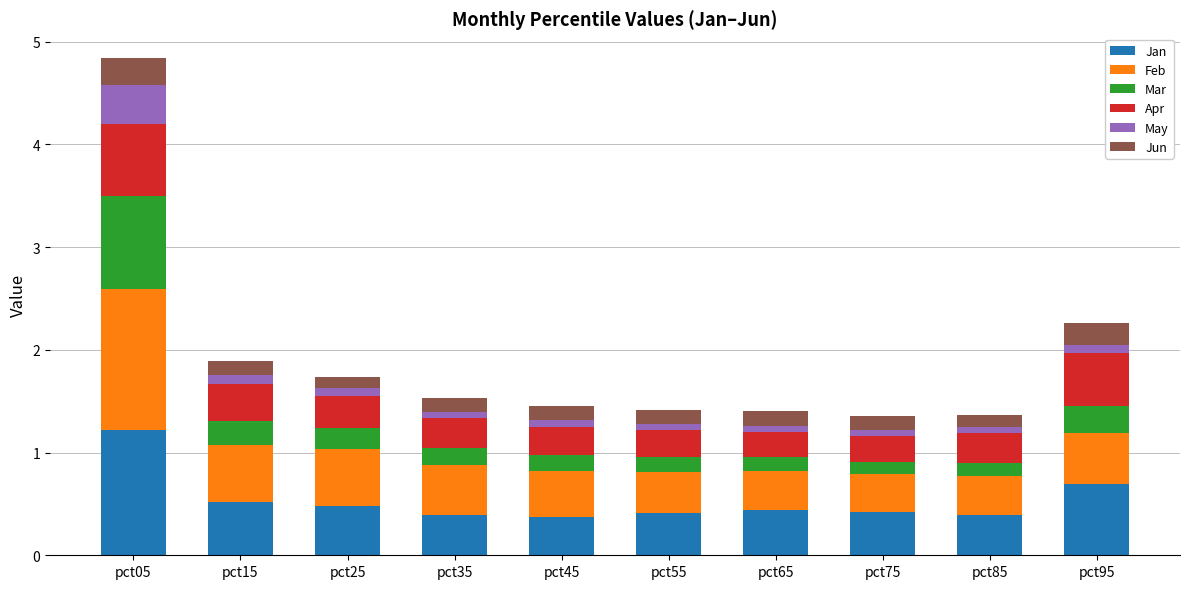

What is the sum of all Jan values?

5.3